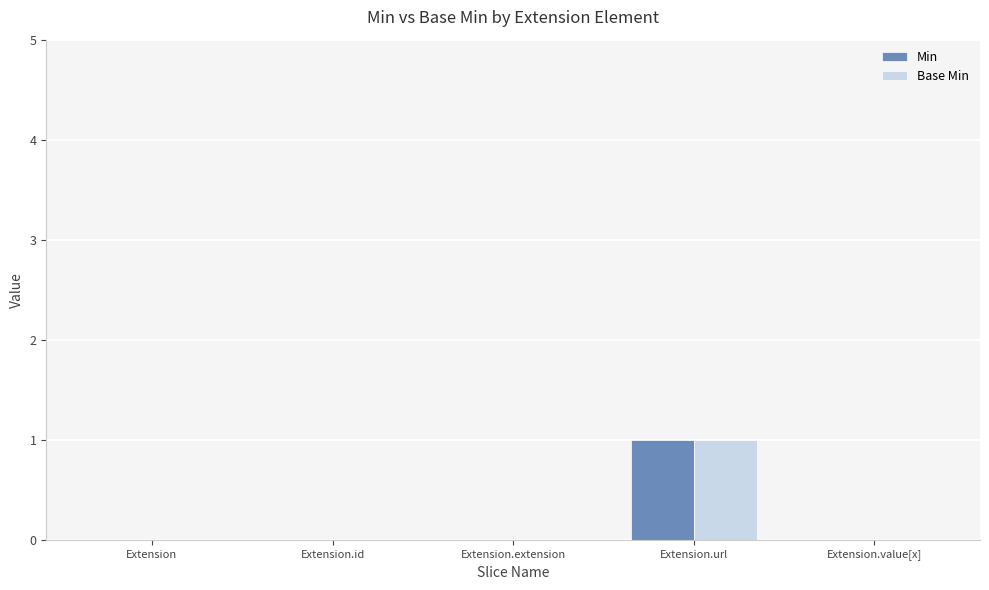

How many Base Min values are between 0 and 1?

5